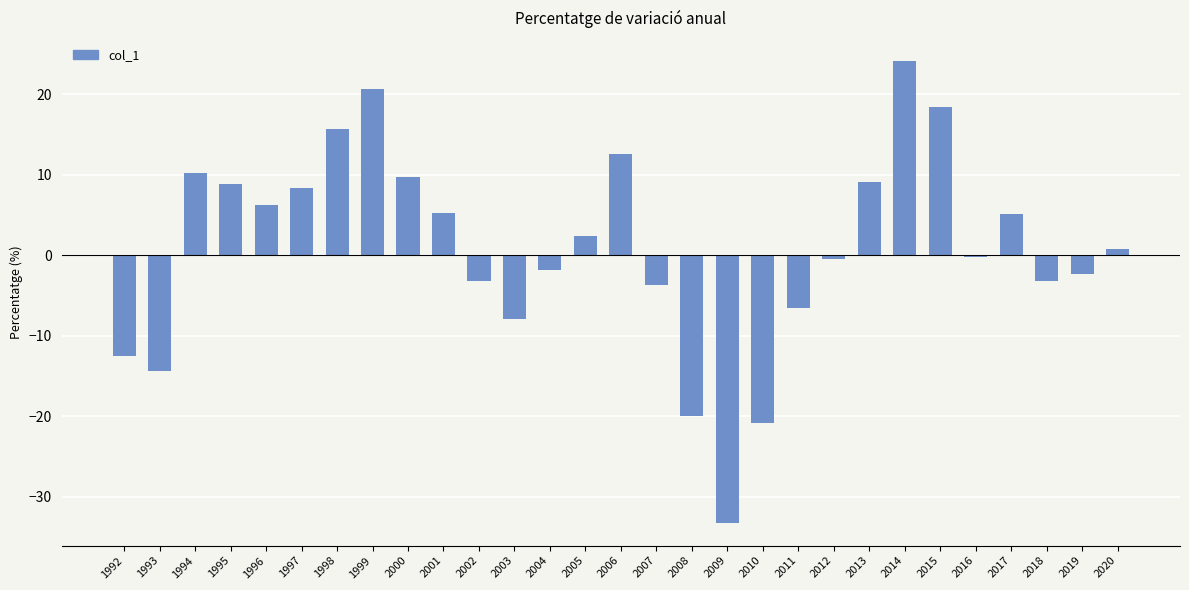

What is the difference between the maximum and second lowest values?

44.9